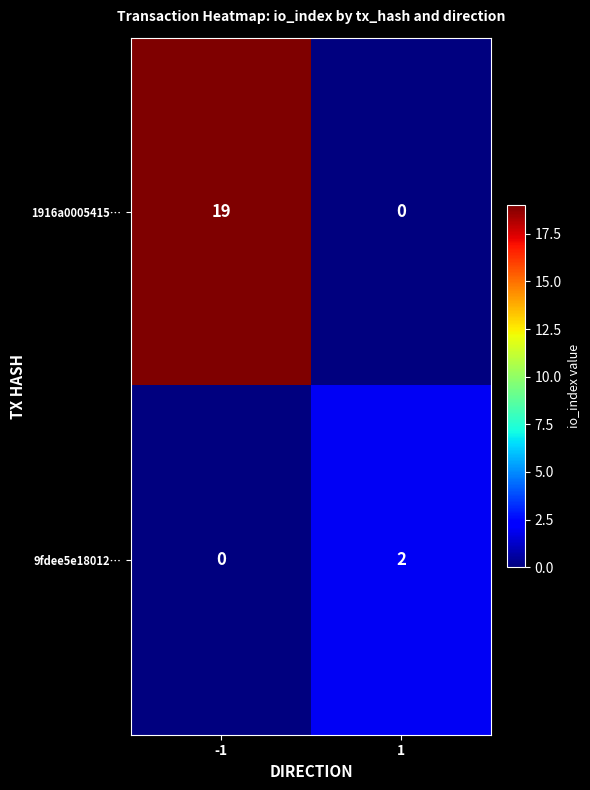

Rank the series at -1 from lowest to highest value.

9fdee5e18012…, 1916a0005415…